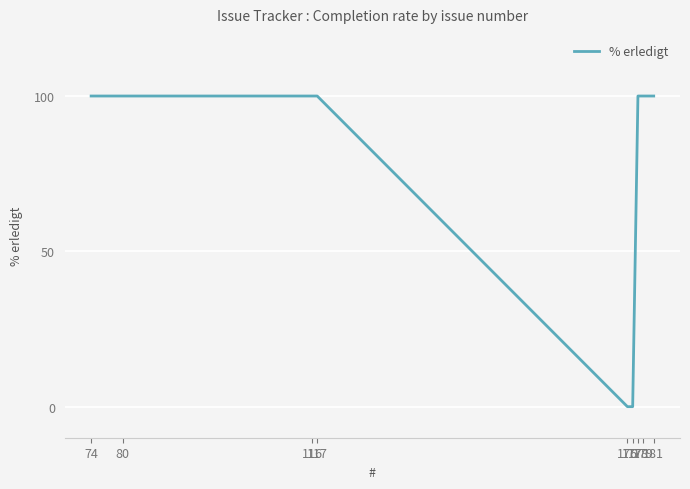

What is the sum of the values at 177 and 178?

100